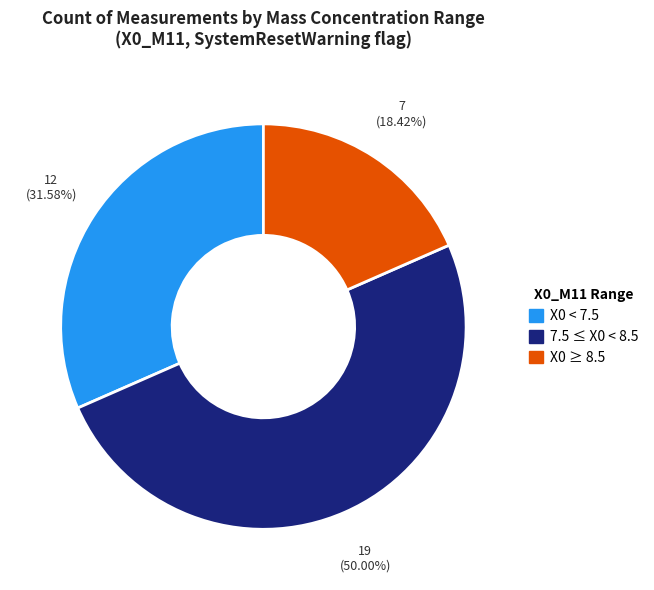

How many segments does this pie chart have?

3